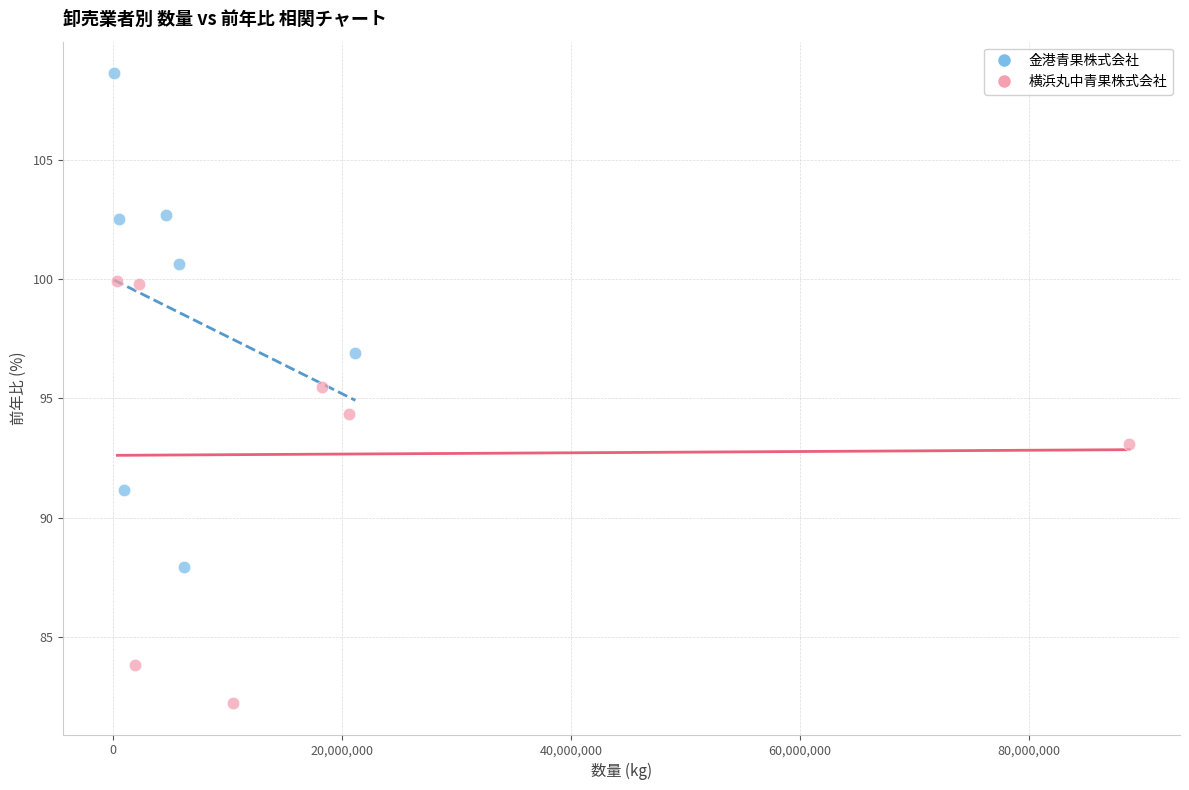

Which series reaches the maximum Y coordinate?

金港青果株式会社